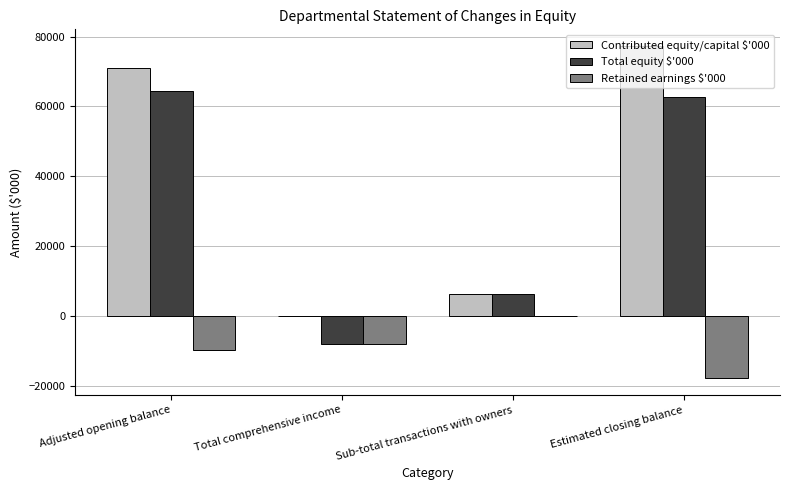

What is the total value across all series at Estimated closing balance?

122030.8